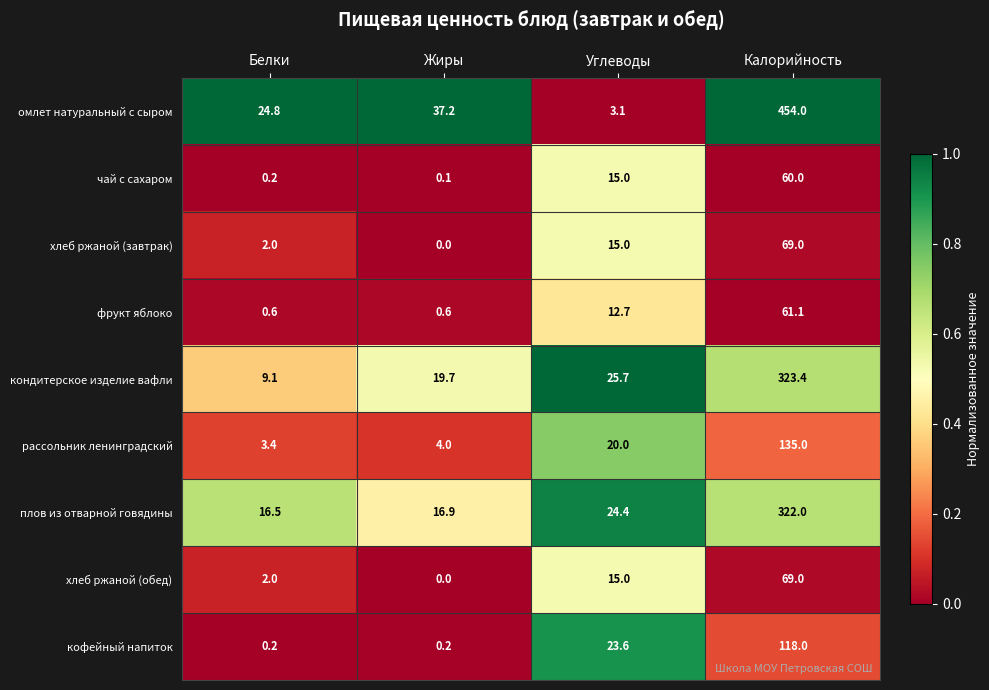

At which label does омлет натуральный с сыром first exceed 37?

Жиры